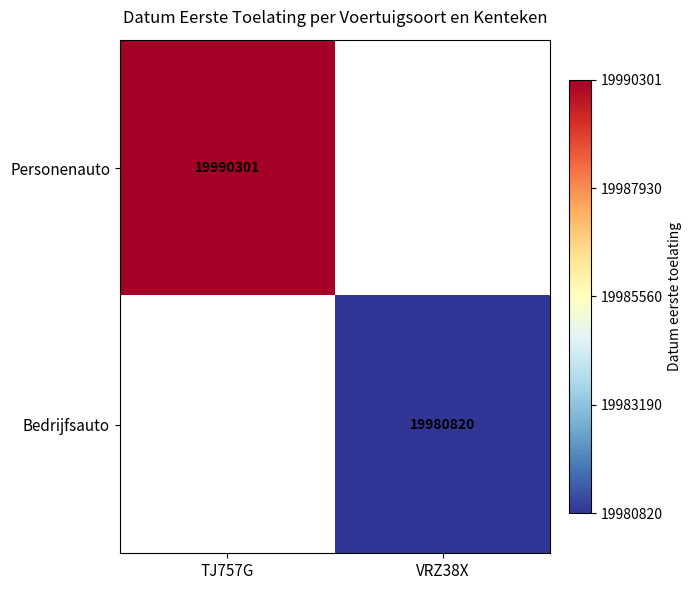

True or false: Bedrijfsauto has a value of 30044130 at VRZ38X.

False